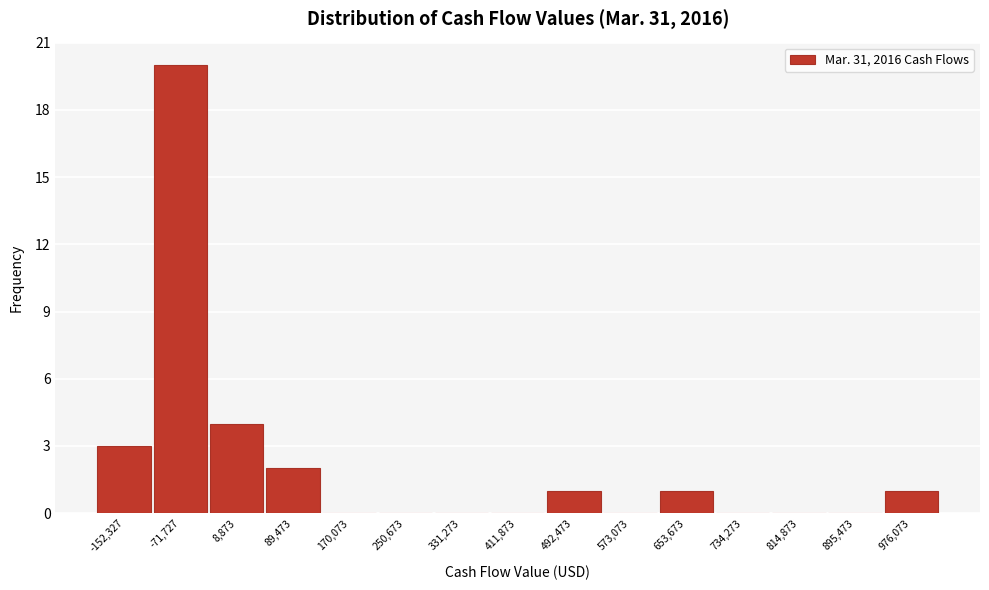

Reading right to left, transcribe all the data shown in this chart.

976,073=1	895,473=0	814,873=0	734,273=0	653,673=1	573,073=0	492,473=1	411,873=0	331,273=0	250,673=0	170,073=0	89,473=2	8,873=4	-71,727=20	-152,327=3